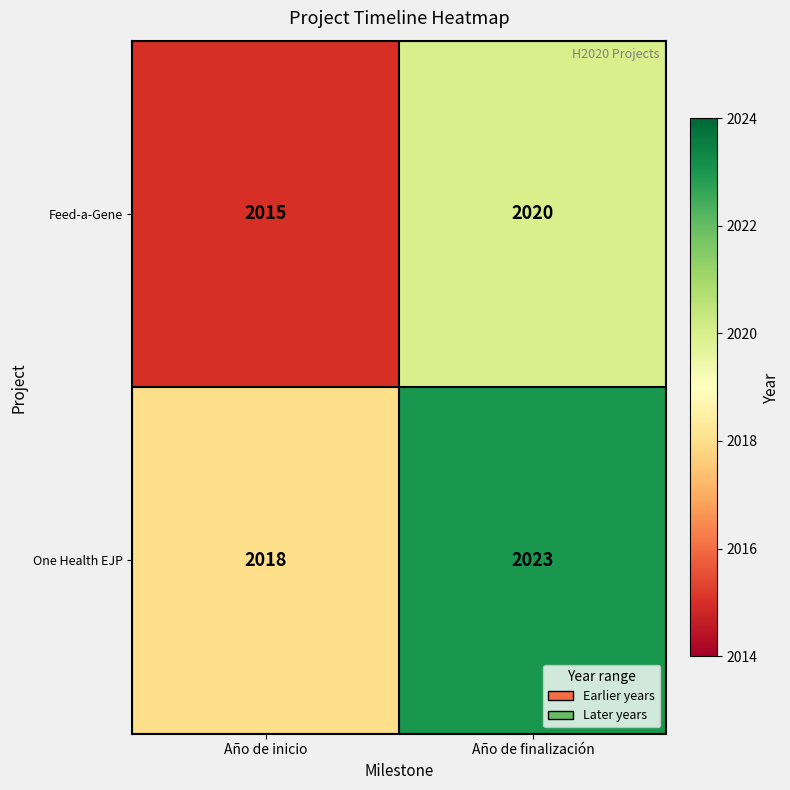

Rank the series by their average value, from highest to lowest.

One Health EJP, Feed-a-Gene